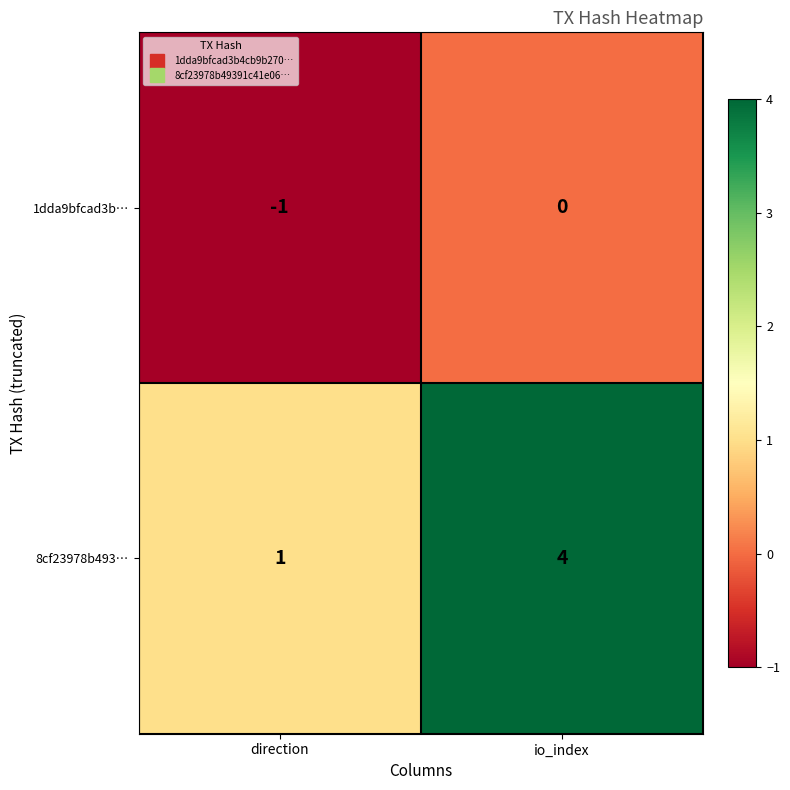

At which label does 1dda9bfcad3b… reach its peak?

io_index